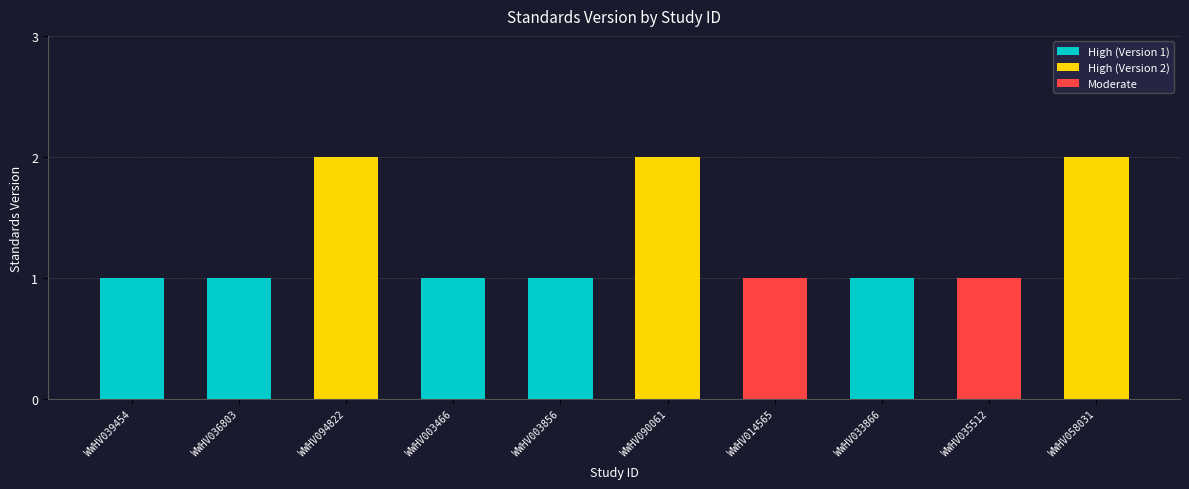

How many categories are shown in the chart?

10